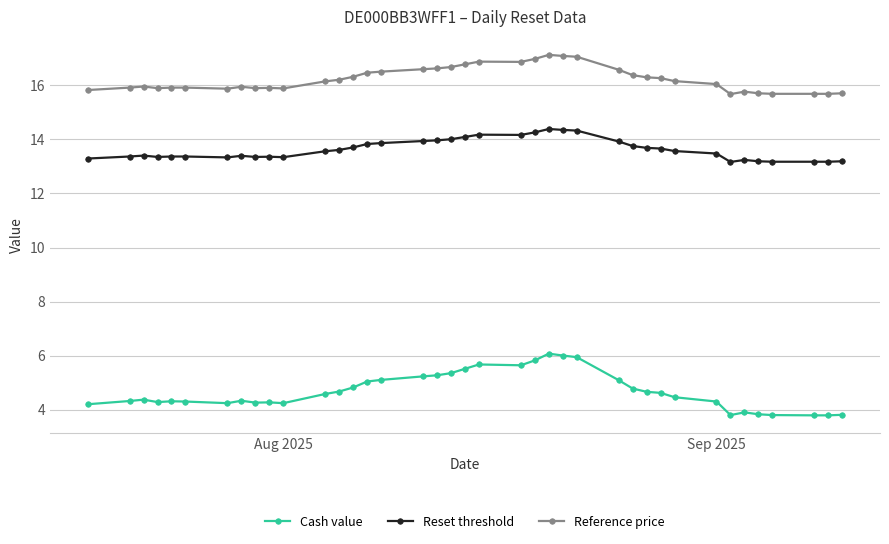

What is the value of the Cash value point at the 4th from the left?

4.3